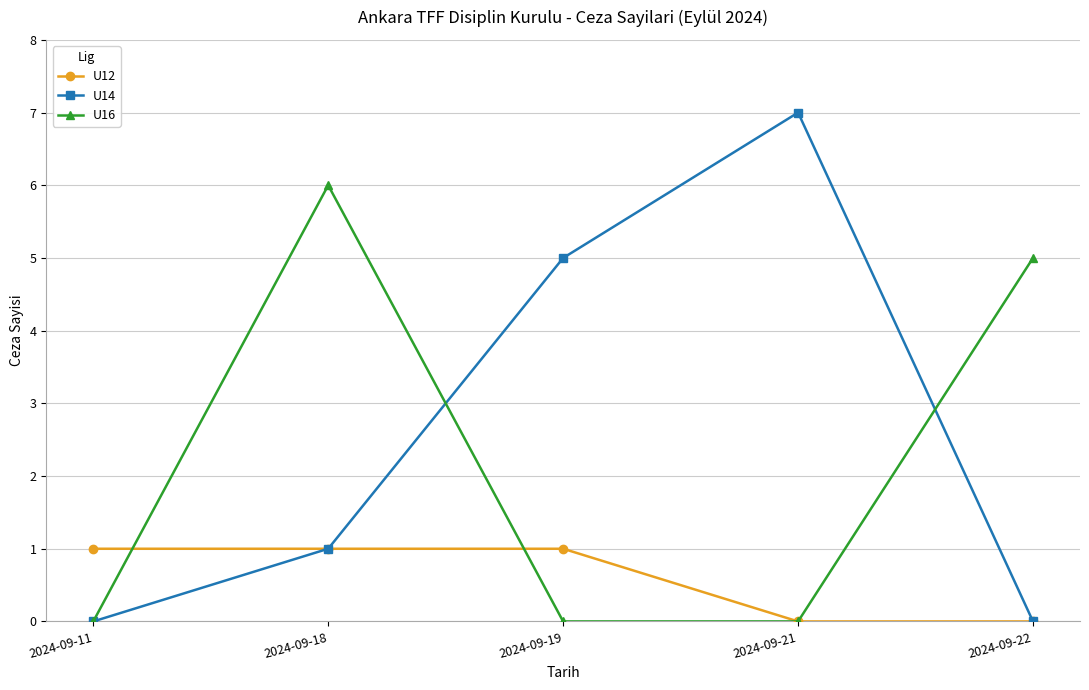

True or false: U12 has a value of 1 at 2024-09-11.

True